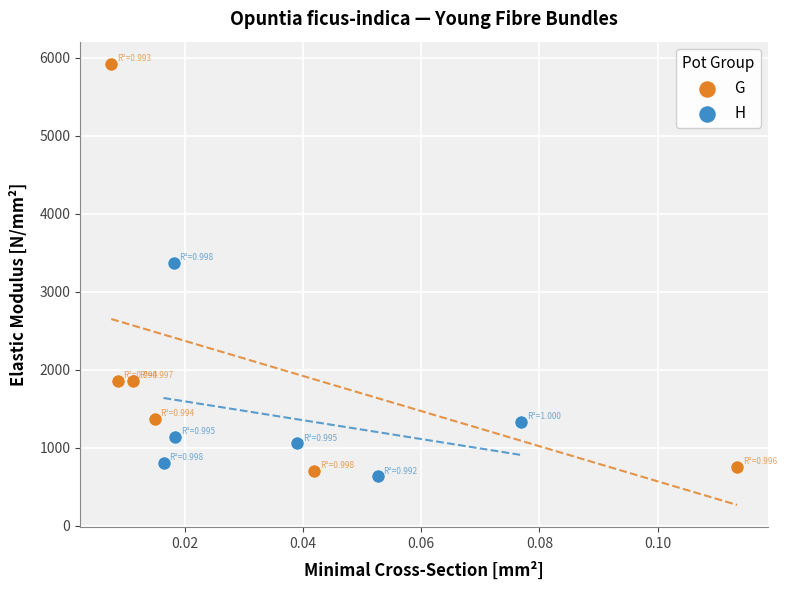

What are all the series names shown in the legend?

G, H